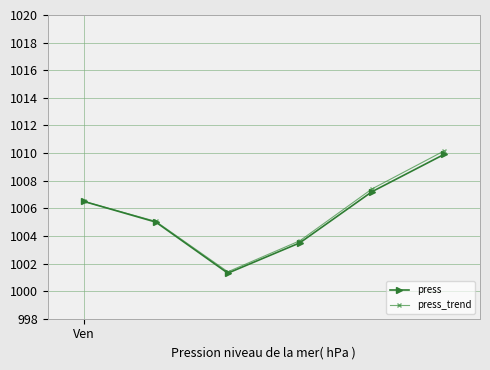

At how many categories does at least one series exceed 1006?

3